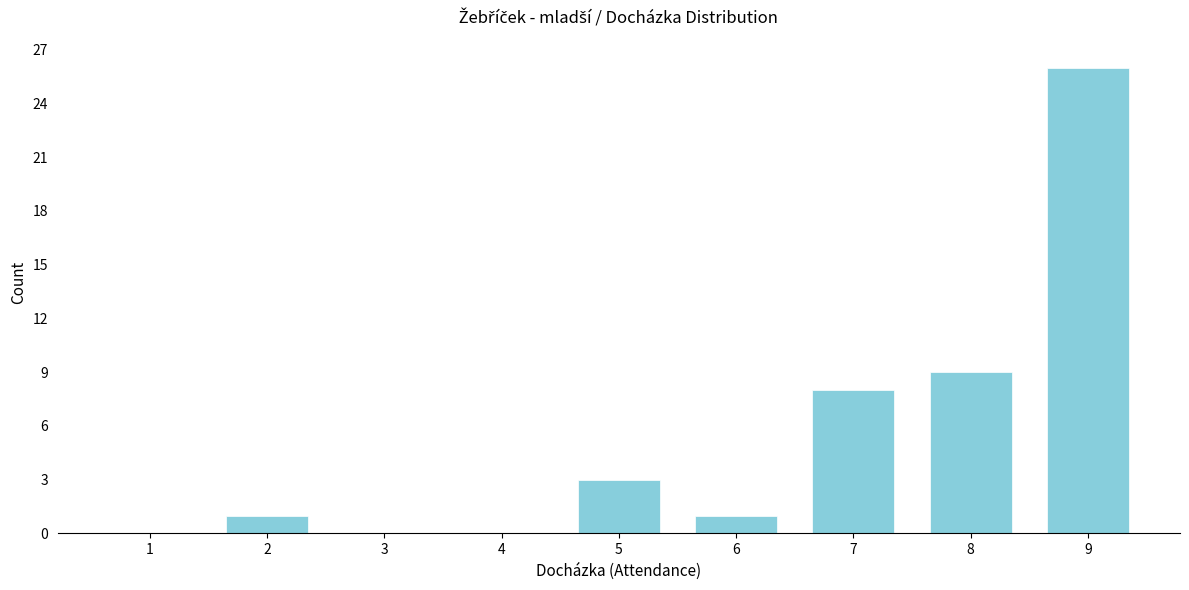

Reading left to right, transcribe all the data shown in this chart.

1=0	2=1	3=0	4=0	5=3	6=1	7=8	8=9	9=26